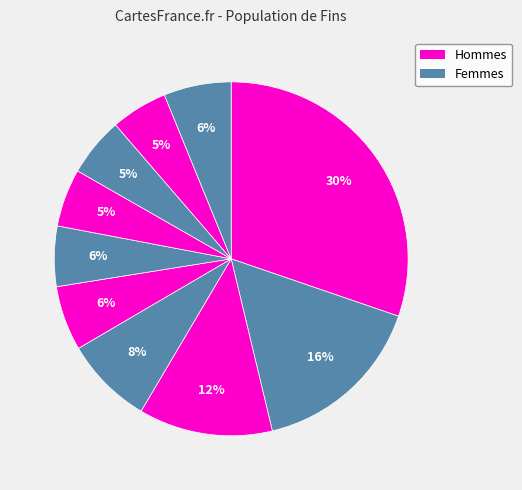

Does any single category account for the majority?

No